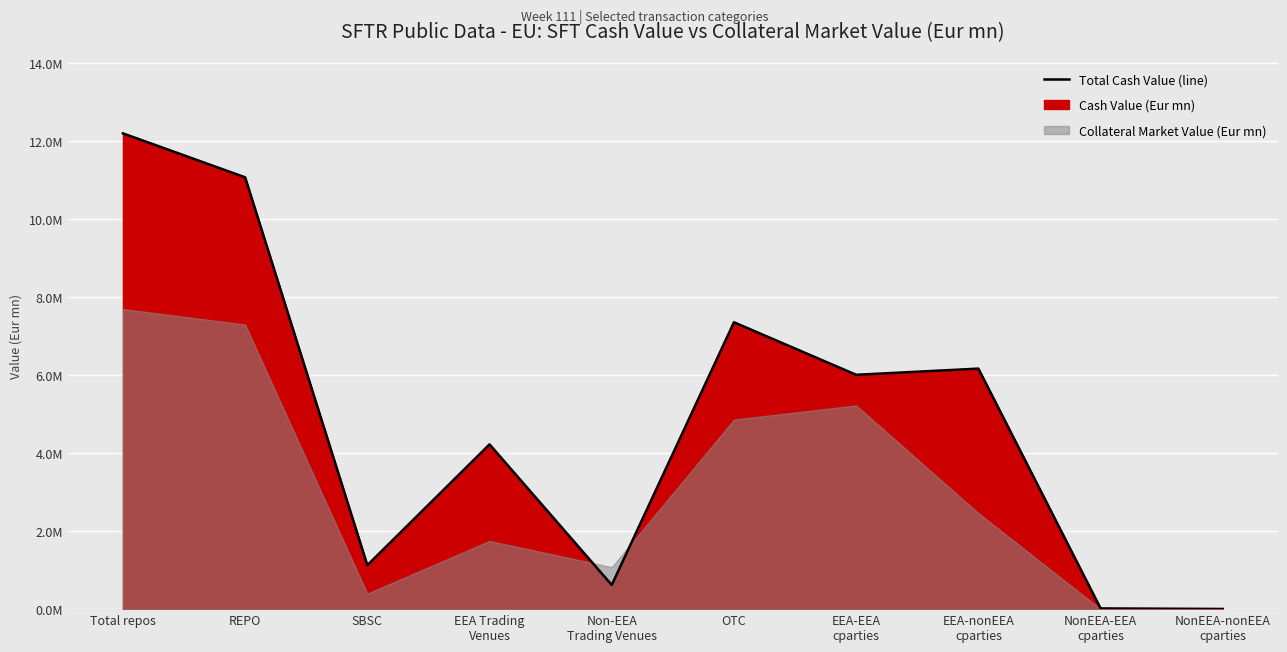

How many lines are shown in the chart?

1